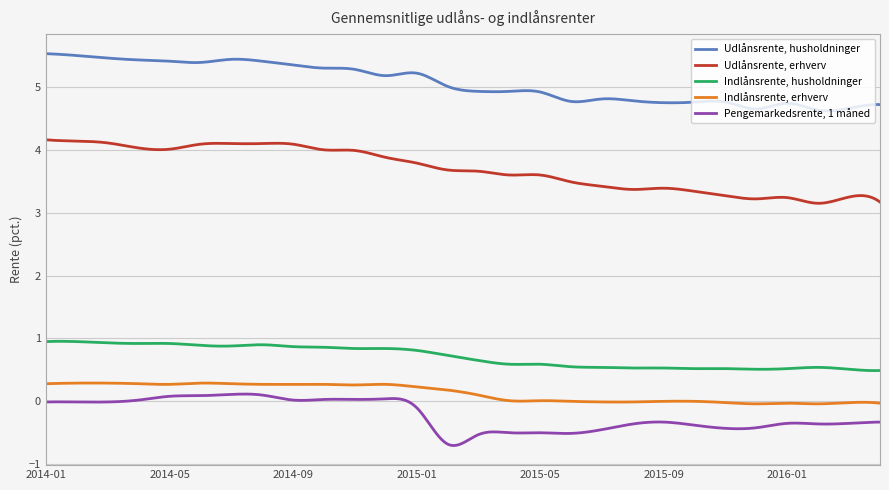

List the series in order of their peak value, highest first.

Udlånsrente, husholdninger, Udlånsrente, erhverv, Indlånsrente, husholdninger, Indlånsrente, erhverv, Pengemarkedsrente, 1 måned